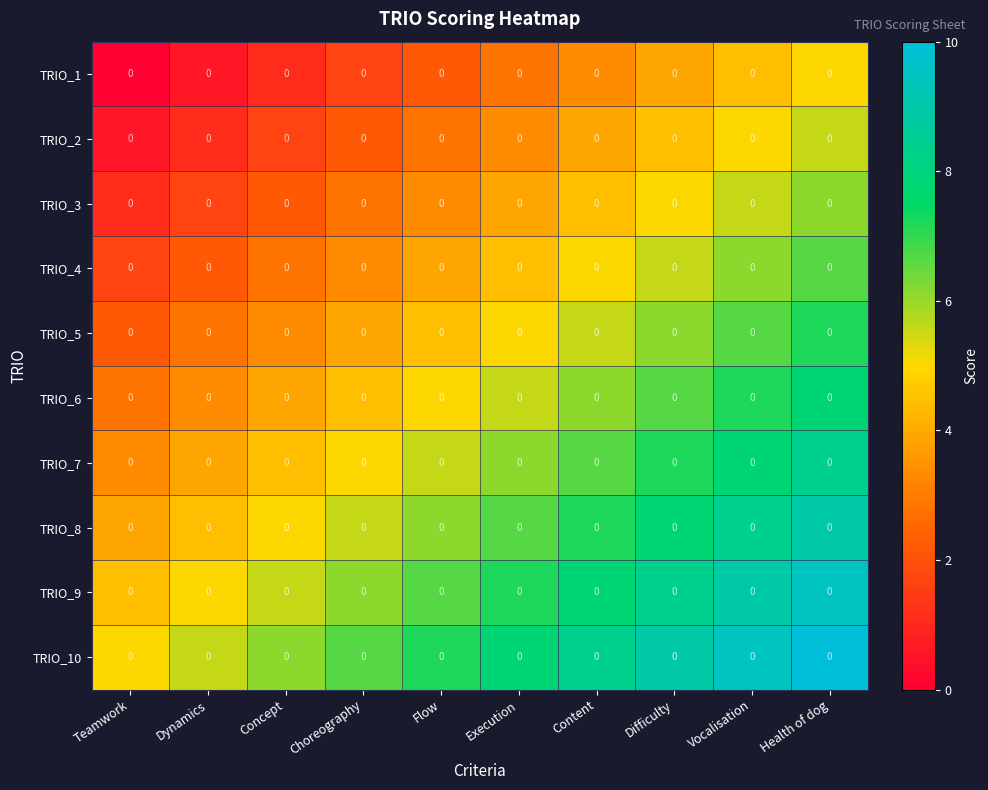

Where is TRIO_6 nearest to the value 5?

Flow